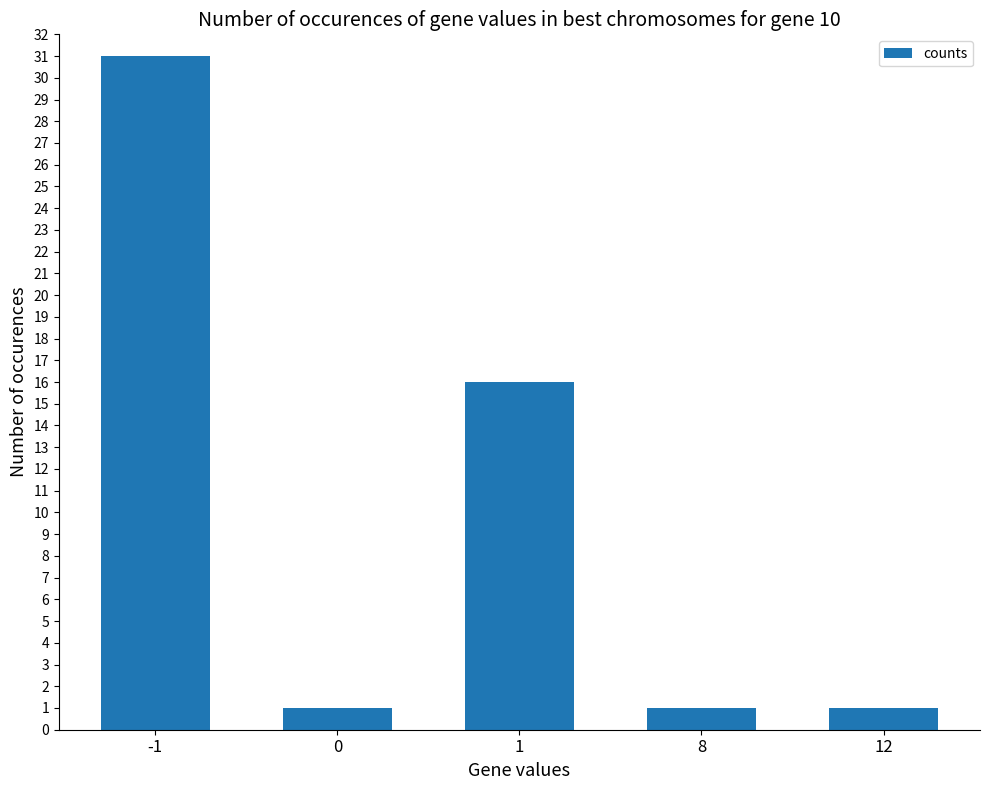

What is the difference between the values at -1 and 0?

30